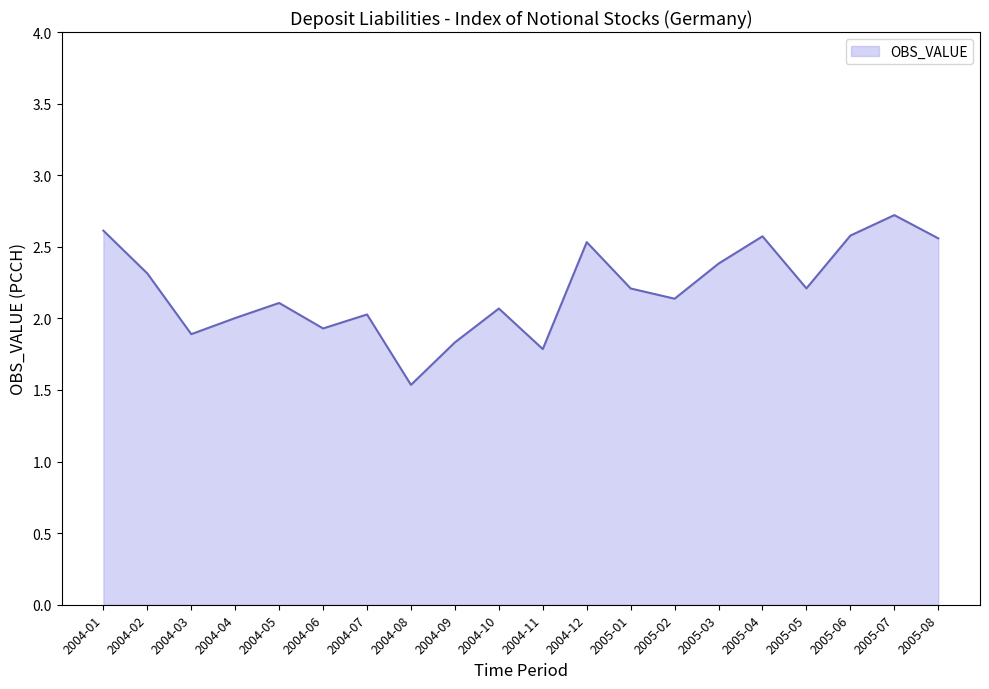

Where is the first local minimum?

2004-03